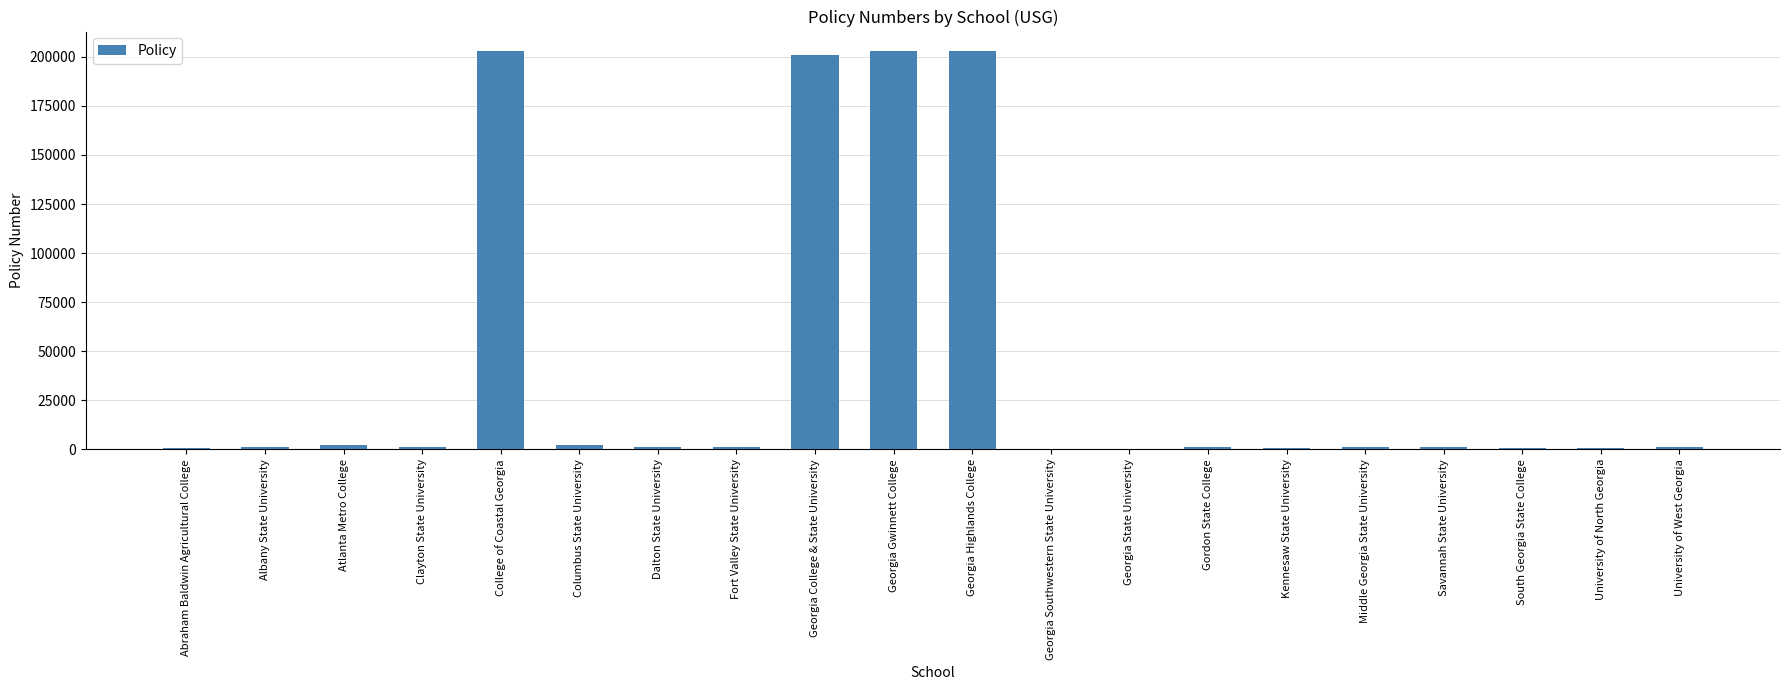

Approximately how many times larger is the value at South Georgia State College compared to Abraham Baldwin Agricultural College?

1.0